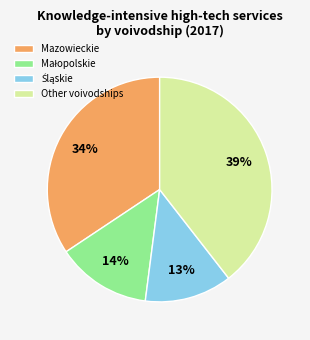

Is it true that Other voivodships is 27% of the pie?

False